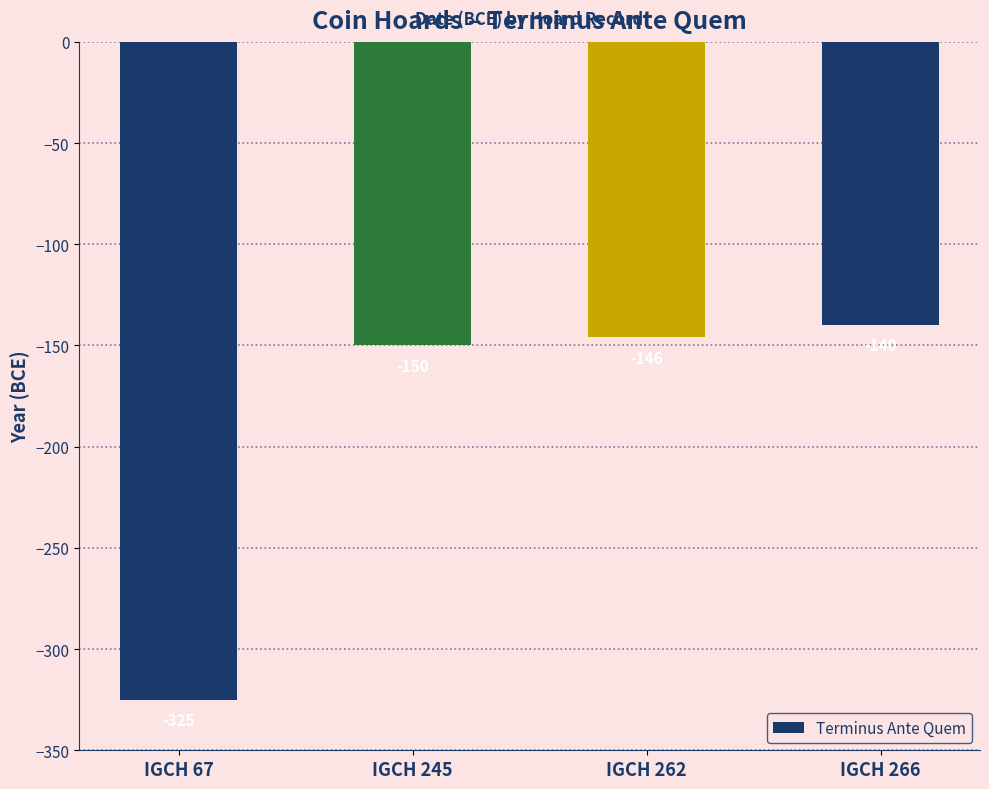

Reading left to right, transcribe all the data shown in this chart.

-325	-150	-146	-140